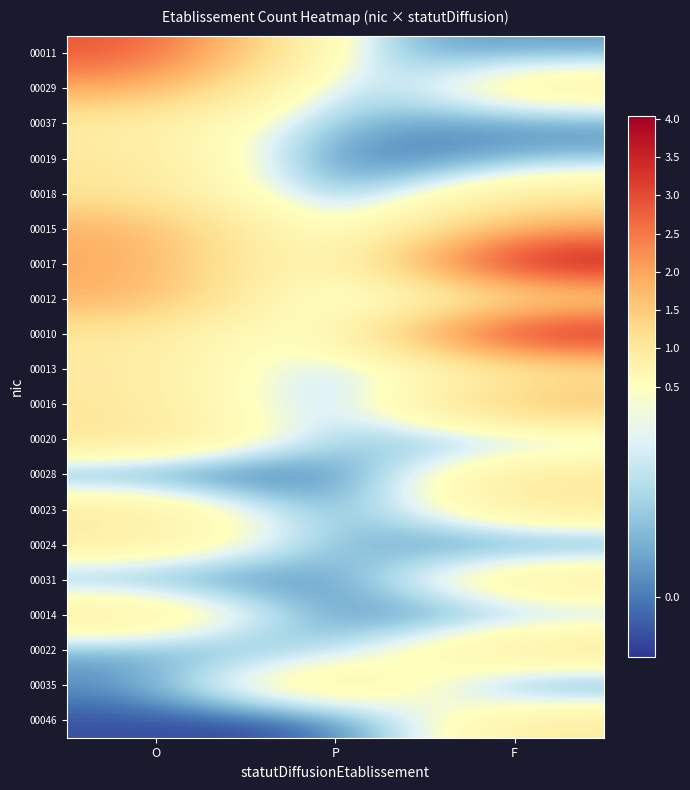

Reading left to right, transcribe all the data shown in this chart.

00011: O=3.0	P=0.1	F=0.1
00029: O=2.0	P=-0.1	F=0.9
00037: O=0.9	P=0.1	F=0.0
00019: O=1.1	P=-0.1	F=0.1
00018: O=1.1	P=-0.1	F=0.9
00015: O=1.9	P=-0.1	F=2.0
00017: O=2.0	P=-0.1	F=4.0
00012: O=1.9	P=-0.1	F=1.0
00010: O=1.0	P=0.1	F=3.9
00013: O=1.0	P=0.0	F=0.9
00016: O=1.0	P=-0.1	F=1.9
00020: O=1.1	P=0.1	F=0.1
00028: O=-0.1	P=-0.1	F=1.1
00023: O=1.0	P=-0.1	F=1.0
00024: O=0.9	P=0.1	F=-0.1
00031: O=0.0	P=-0.1	F=1.0
00014: O=1.0	P=-0.1	F=0.1
00022: O=0.1	P=0.1	F=1.1
00035: O=0.0	P=1.1	F=-0.1
00046: O=-0.1	P=-0.1	F=0.9